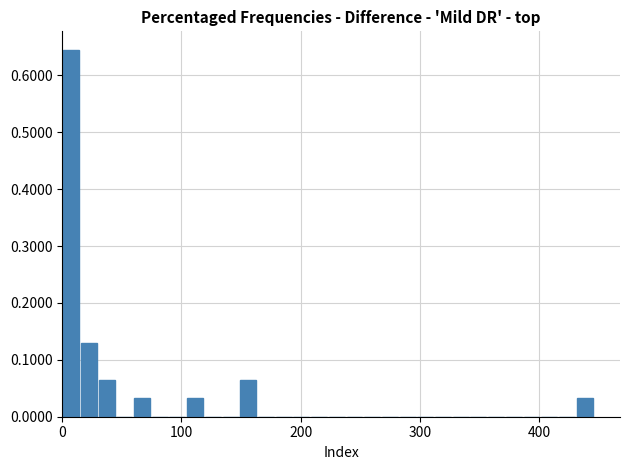

Read against the x-axis, roughly where is the centre of the tallest bar?

10